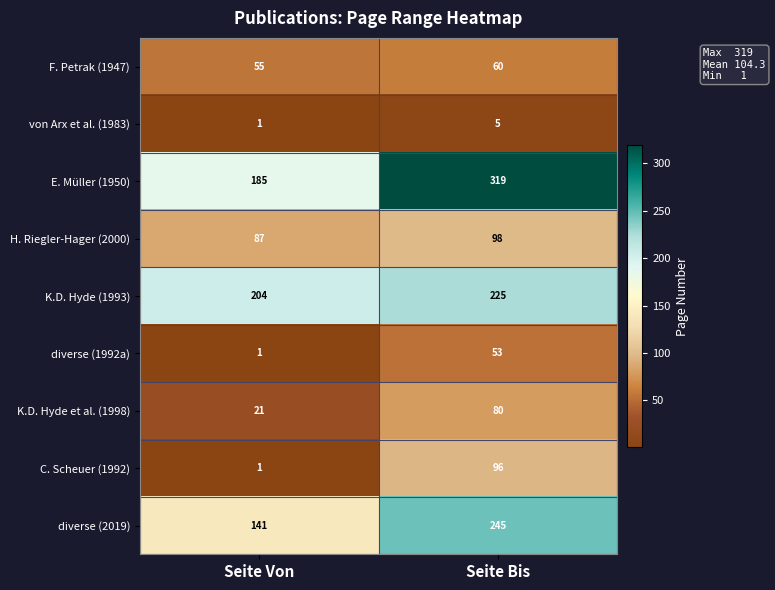

Where is von Arx et al. (1983) nearest to the value 3?

Seite Von